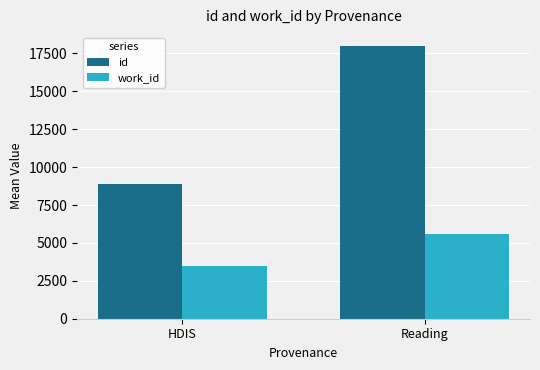

The value of id at HDIS is 4913.3. True or false?

False